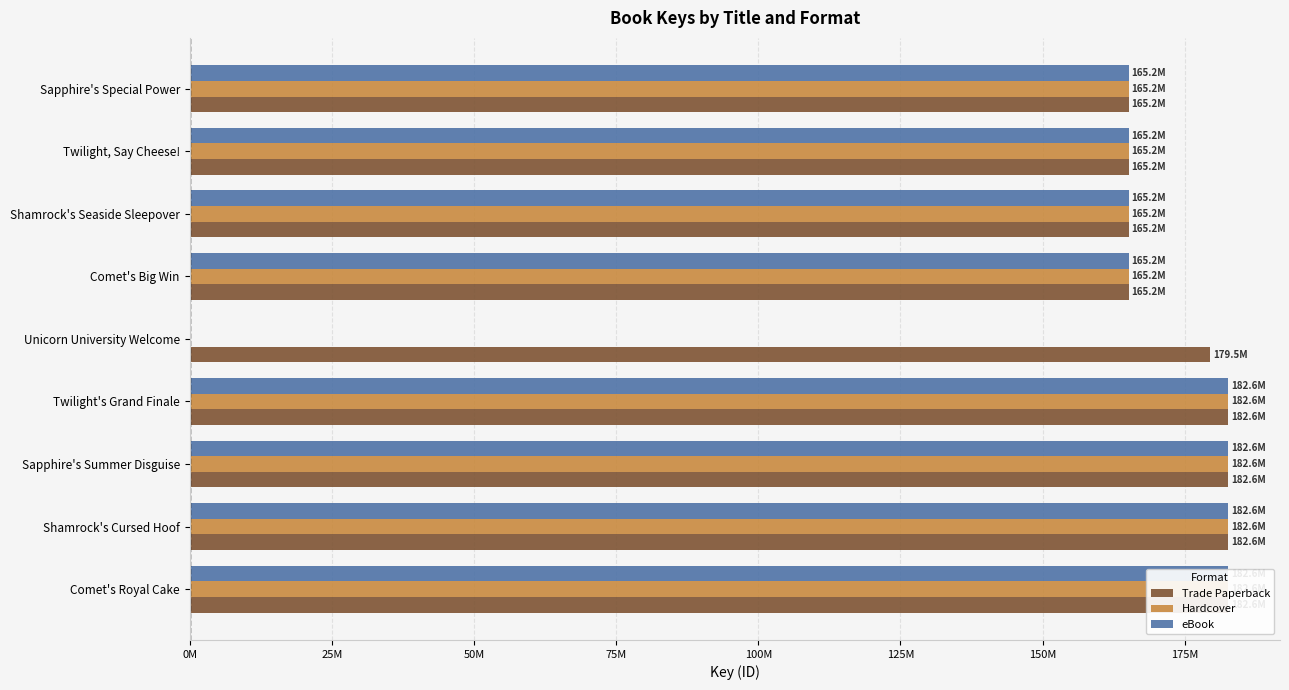

List the series in order of their peak value, highest first.

Trade Paperback, Hardcover, eBook